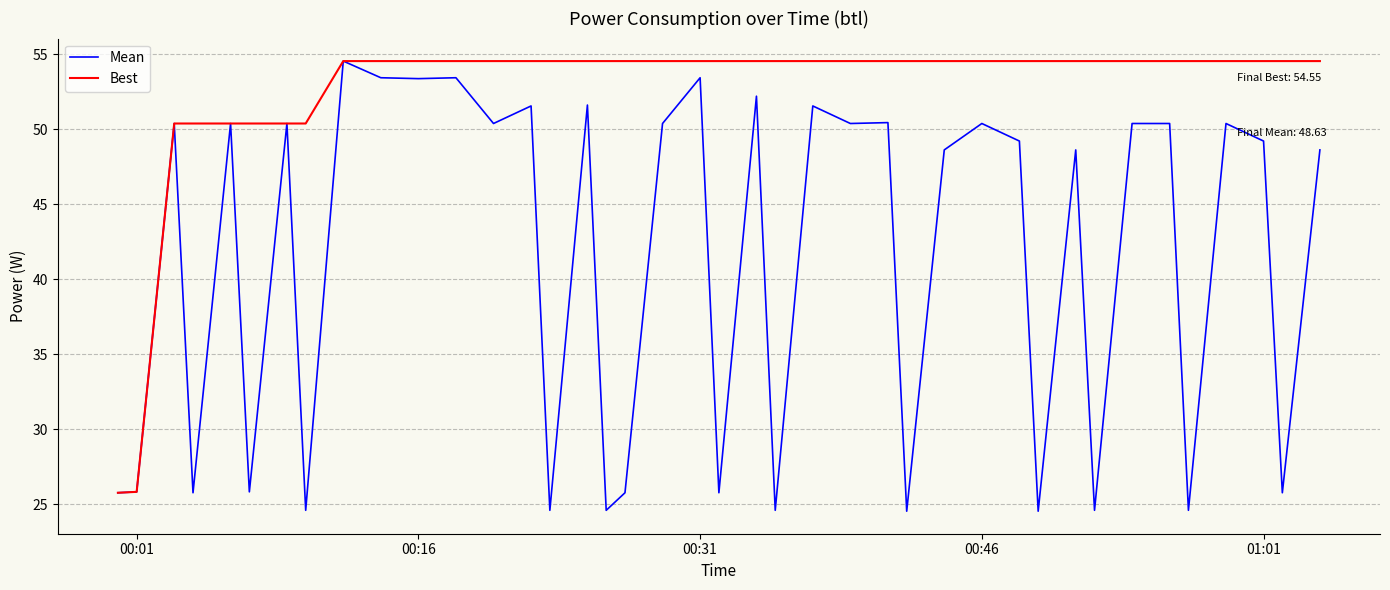

Which series has the largest total across all categories?

Best